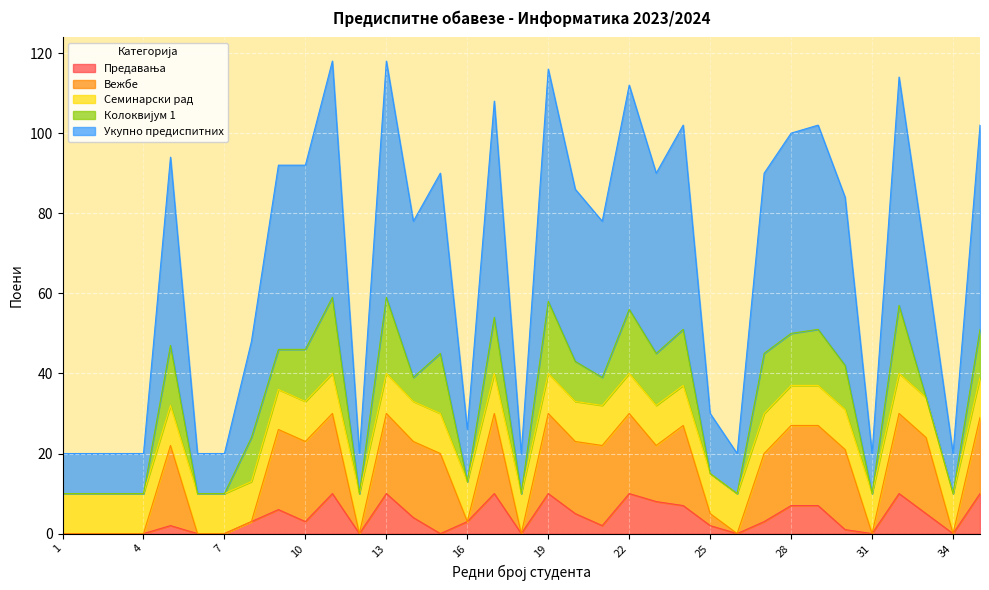

True or false: Семинарски рад has more than 0 interior local peaks.

False